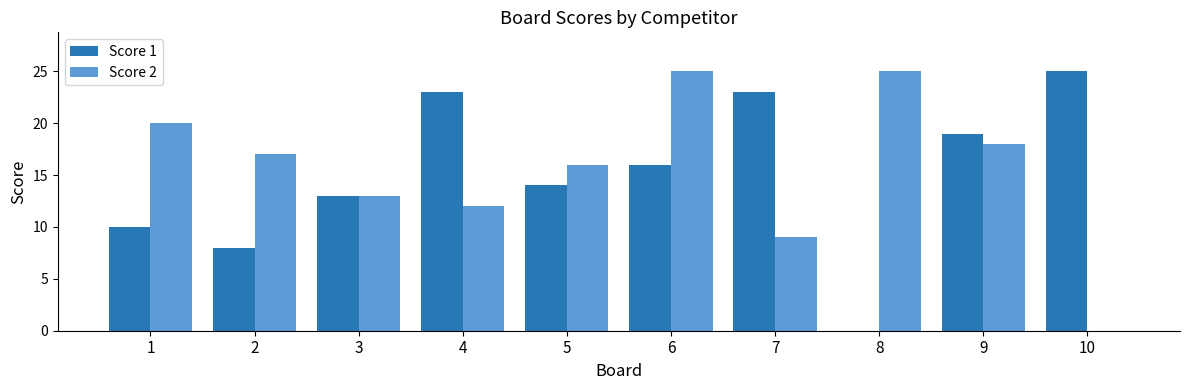

Is it true that Score 1 equals 21 at 6?

False